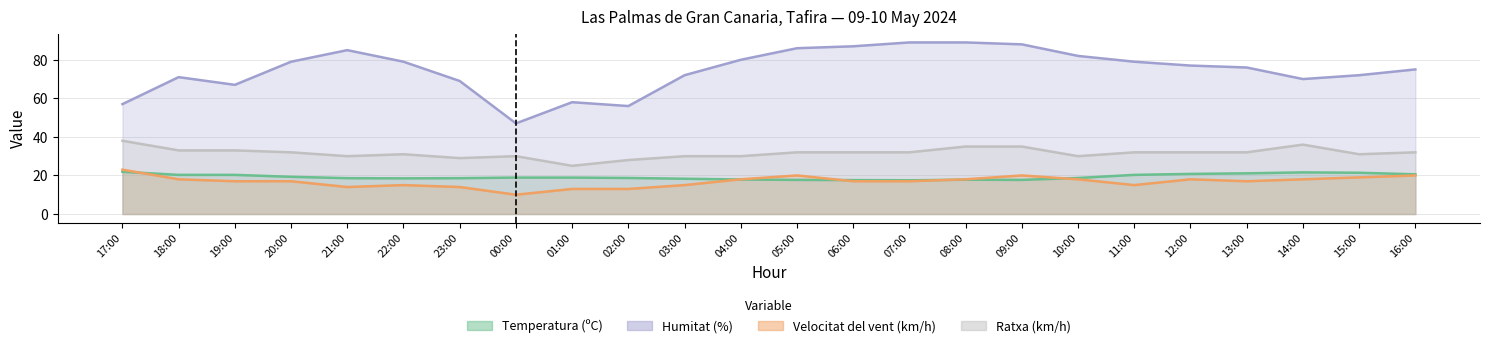

Is it true that Humitat (%) equals 79.0 at 20:00?

True